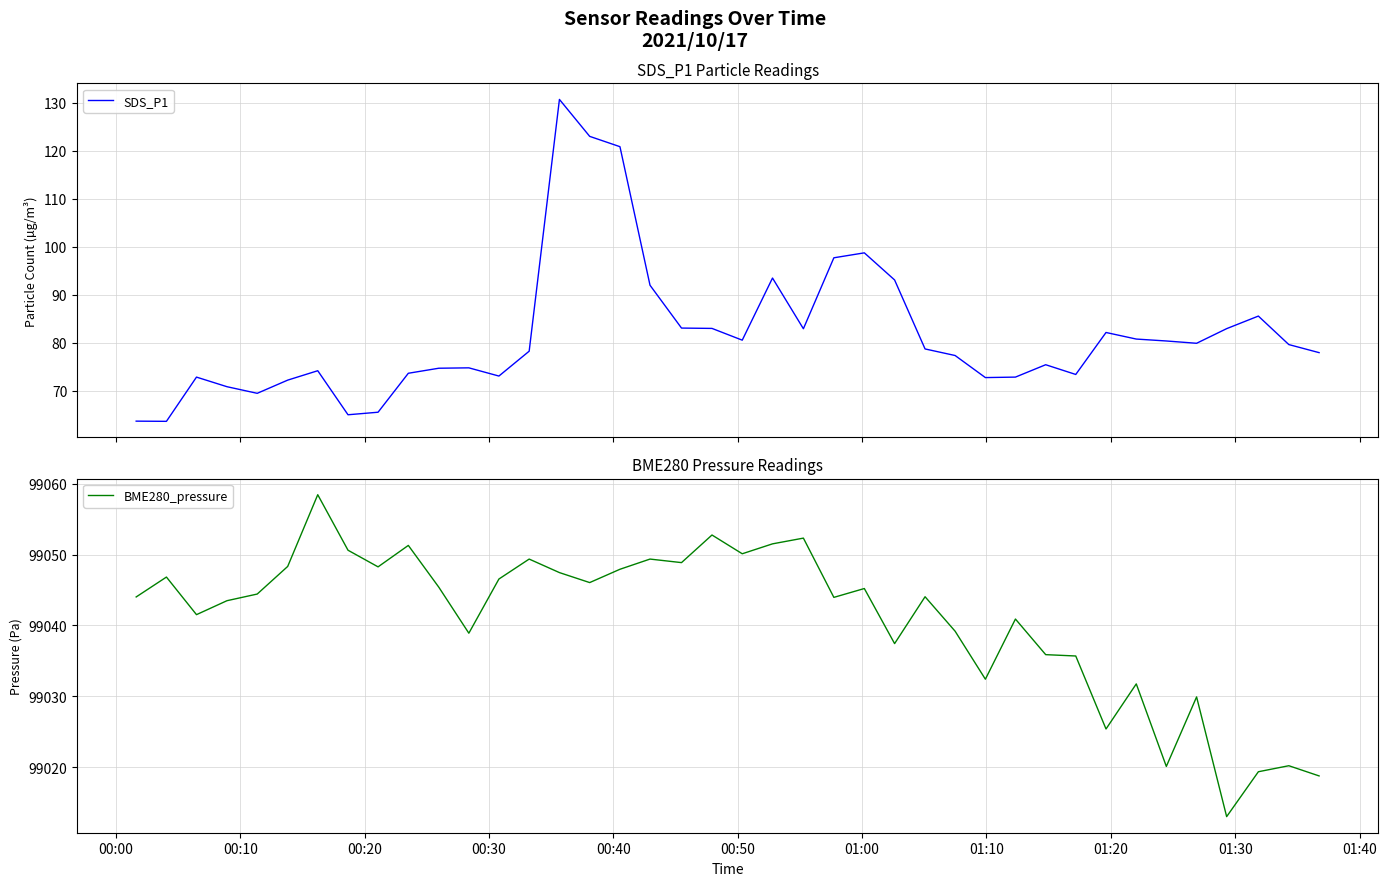

How many lines are shown in the chart?

2